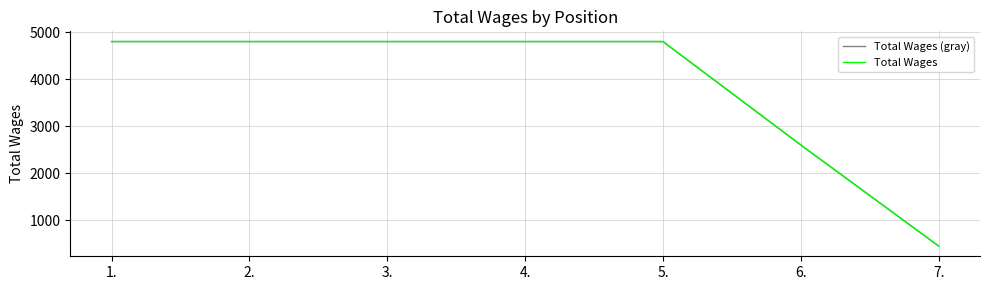

At which category does the chart reach its peak across all series?

1.